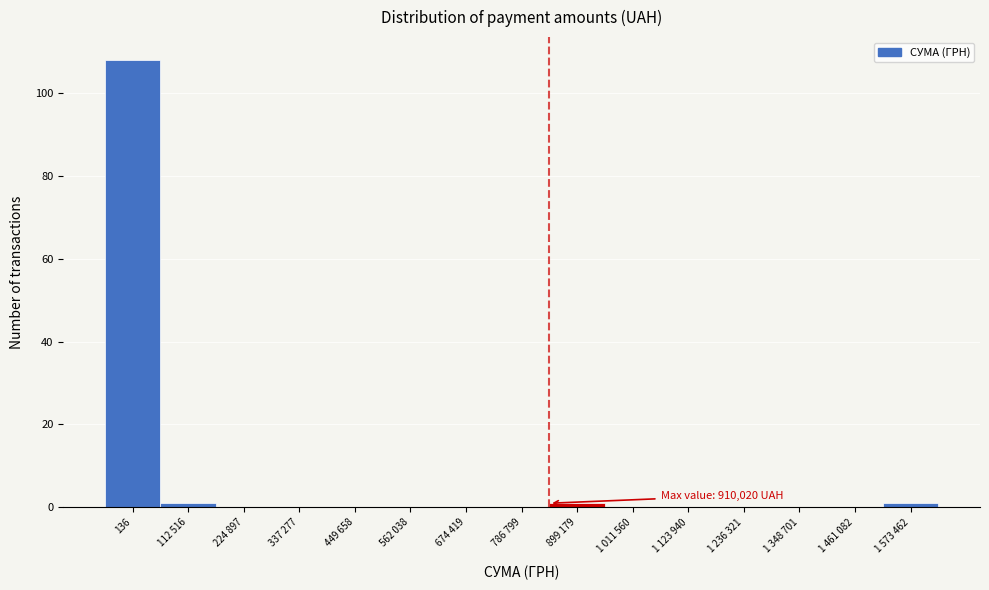

Reading left to right, list all the values displayed in this chart.

136=108	112 516=1	224 897=0	337 277=0	449 658=0	562 038=0	674 419=0	786 799=0	899 179=1	1 011 560=0	1 123 940=0	1 236 321=0	1 348 701=0	1 461 082=0	1 573 462=1